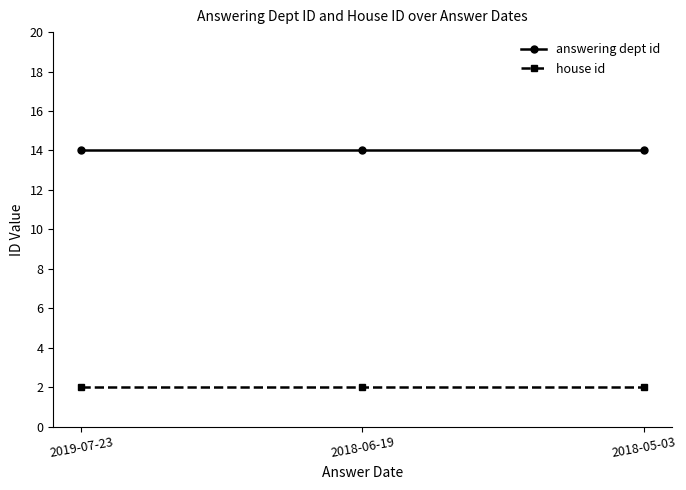

List the series in order of their overall mean, highest first.

answering dept id, house id